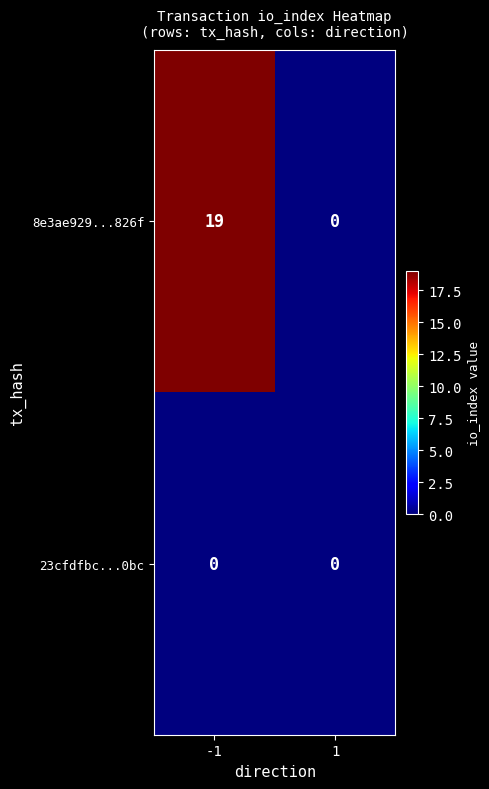

True or false: 8e3ae929...826f has a value of 11 at 1.

False